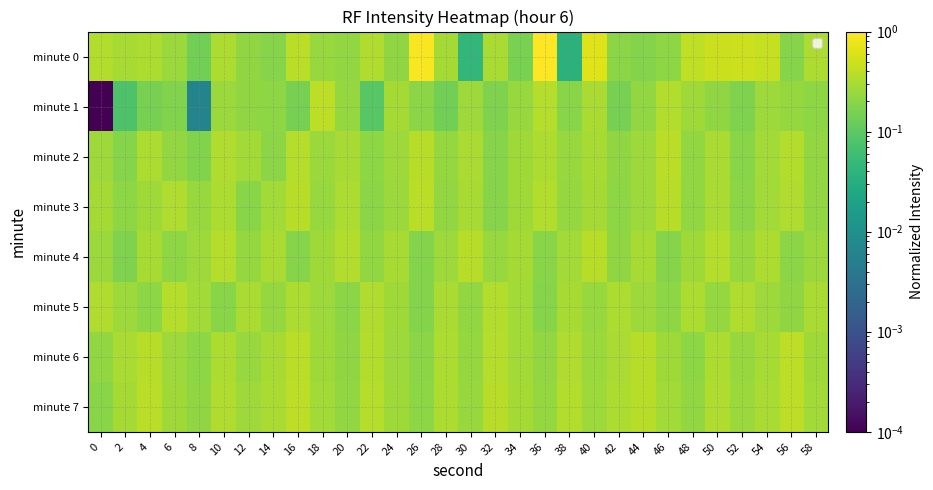

Reading right to left, transcribe all the data shown in this chart.

minute 0: 58=0.3	56=0.2	54=0.4	52=0.5	50=0.5	48=0.4	46=0.2	44=0.2	42=0.2	40=0.6	38=0.0	36=1.0	34=0.2	32=0.3	30=0.0	28=0.3	26=0.9	24=0.2	22=0.3	20=0.2	18=0.2	16=0.4	14=0.2	12=0.2	10=0.3	8=0.1	6=0.3	4=0.3	2=0.3	0=0.3
minute 1: 58=0.2	56=0.2	54=0.3	52=0.2	50=0.2	48=0.3	46=0.3	44=0.2	42=0.2	40=0.3	38=0.2	36=0.4	34=0.2	32=0.2	30=0.3	28=0.1	26=0.2	24=0.3	22=0.1	20=0.2	18=0.4	16=0.2	14=0.2	12=0.2	10=0.3	8=0.0	6=0.2	4=0.2	2=0.1	0=0.0
minute 2: 58=0.2	56=0.3	54=0.3	52=0.2	50=0.3	48=0.2	46=0.4	44=0.3	42=0.2	40=0.3	38=0.2	36=0.3	34=0.3	32=0.2	30=0.3	28=0.2	26=0.4	24=0.3	22=0.2	20=0.3	18=0.2	16=0.4	14=0.2	12=0.3	10=0.3	8=0.2	6=0.2	4=0.3	2=0.2	0=0.3
minute 3: 58=0.2	56=0.3	54=0.3	52=0.2	50=0.3	48=0.2	46=0.4	44=0.3	42=0.2	40=0.3	38=0.2	36=0.3	34=0.3	32=0.2	30=0.3	28=0.2	26=0.4	24=0.3	22=0.2	20=0.3	18=0.2	16=0.4	14=0.3	12=0.2	10=0.3	8=0.2	6=0.3	4=0.3	2=0.2	0=0.3
minute 4: 58=0.3	56=0.2	54=0.3	52=0.2	50=0.4	48=0.3	46=0.2	44=0.3	42=0.2	40=0.4	38=0.3	36=0.2	34=0.3	32=0.2	30=0.4	28=0.3	26=0.2	24=0.3	22=0.2	20=0.4	18=0.3	16=0.2	14=0.3	12=0.2	10=0.4	8=0.3	6=0.2	4=0.3	2=0.2	0=0.2
minute 5: 58=0.3	56=0.2	54=0.3	52=0.3	50=0.2	48=0.3	46=0.2	44=0.3	42=0.3	40=0.2	38=0.3	36=0.2	34=0.3	32=0.3	30=0.2	28=0.3	26=0.2	24=0.3	22=0.3	20=0.2	18=0.3	16=0.3	14=0.2	12=0.3	10=0.2	8=0.3	6=0.4	4=0.2	2=0.3	0=0.3
minute 6: 58=0.3	56=0.4	54=0.3	52=0.2	50=0.3	48=0.2	46=0.3	44=0.4	42=0.3	40=0.2	38=0.3	36=0.2	34=0.3	32=0.4	30=0.2	28=0.3	26=0.2	24=0.3	22=0.3	20=0.2	18=0.3	16=0.4	14=0.3	12=0.2	10=0.3	8=0.2	6=0.3	4=0.4	2=0.3	0=0.2
minute 7: 58=0.3	56=0.4	54=0.3	52=0.3	50=0.3	48=0.2	46=0.3	44=0.4	42=0.3	40=0.3	38=0.3	36=0.2	34=0.3	32=0.4	30=0.2	28=0.3	26=0.2	24=0.3	22=0.4	20=0.2	18=0.3	16=0.4	14=0.3	12=0.3	10=0.3	8=0.2	6=0.3	4=0.4	2=0.3	0=0.2